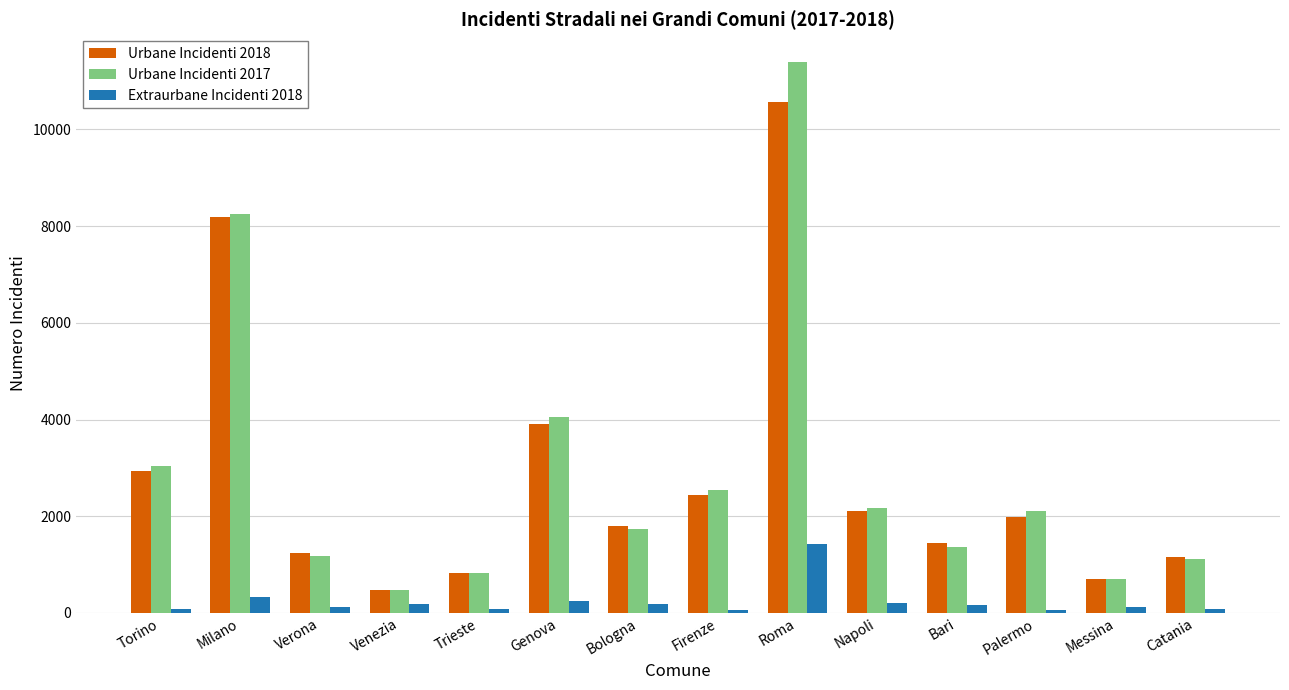

What is the label of the 4th bar from the right?

Bari